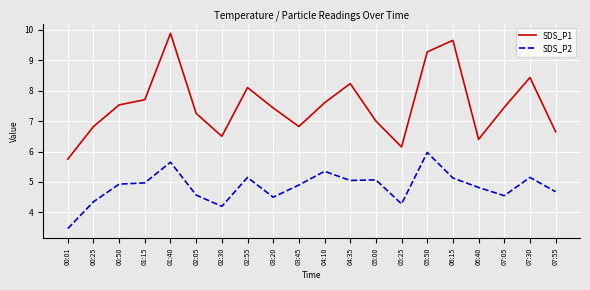

What is the approximate value of SDS_P1 at 01:40?

9.9